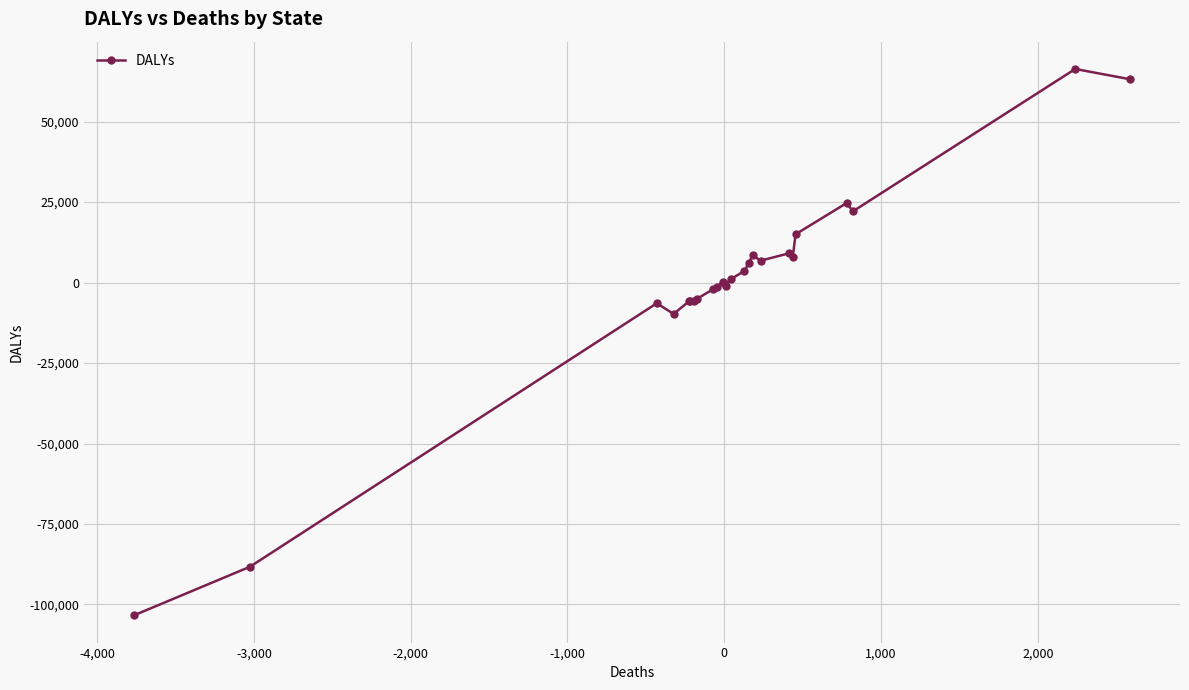

What is the smallest value displayed?

-103359.0